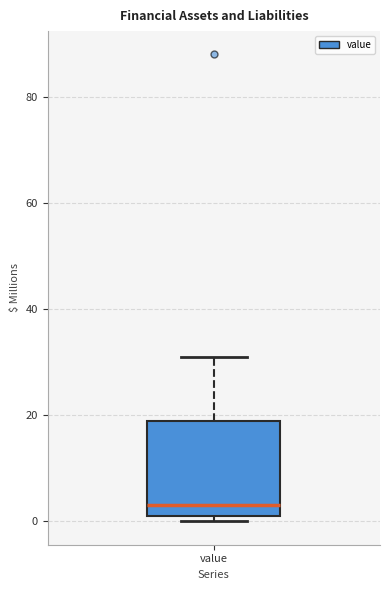

Transcribe this box plot: give where the median line is, the range the box spans, and where the two whiskers end, as read against the y-axis. The values are not printed on the chart, so give them approximately, as read against the axis.

median 4, box 2 to 20, whiskers 0 to 32